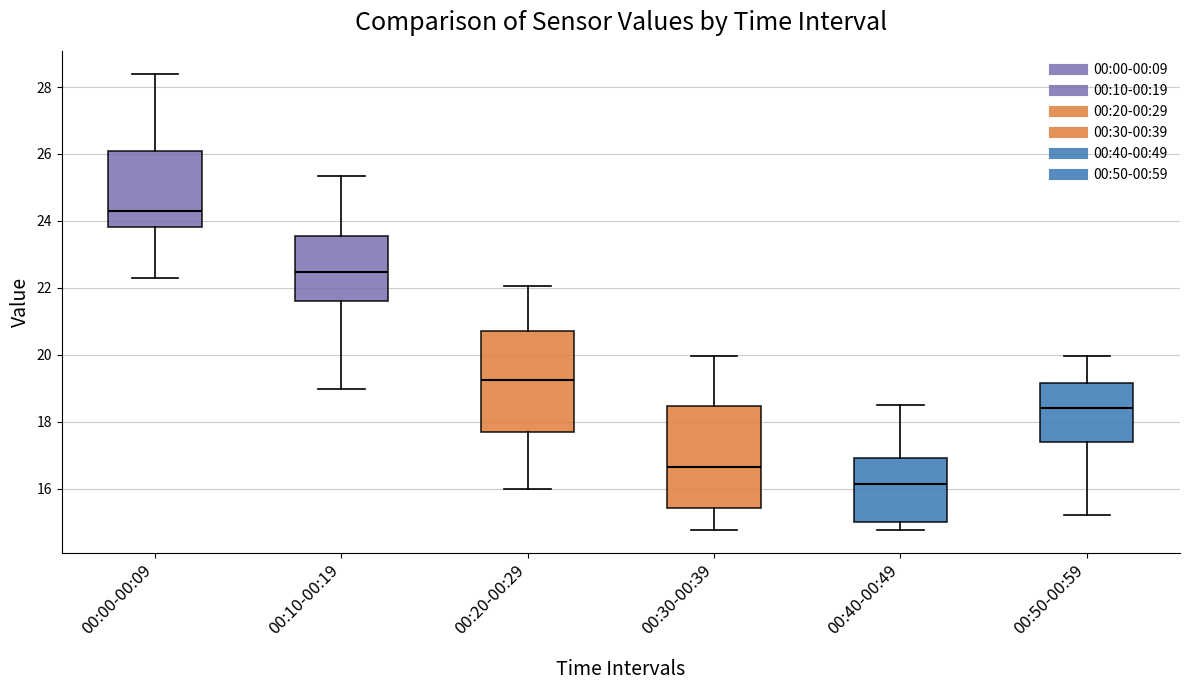

Where is the upper edge of the box for 00:10-00:19 on the y-axis? The values are not printed on the chart, so give them approximately, as read against the axis.

23.6